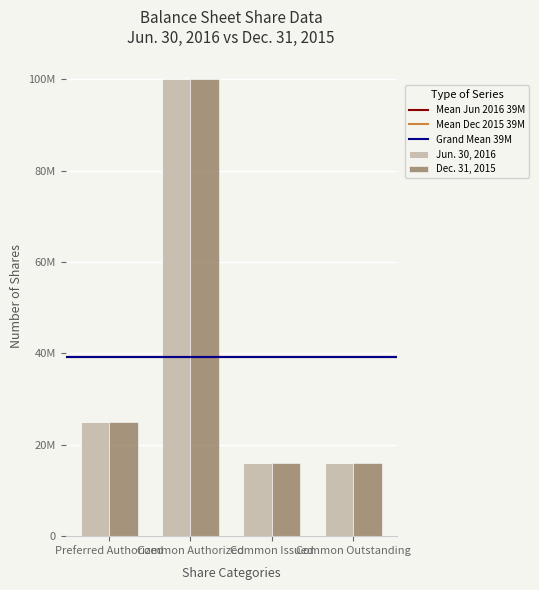

Where is Jun. 30, 2016 nearest to the value 58035000?

Preferred Authorized